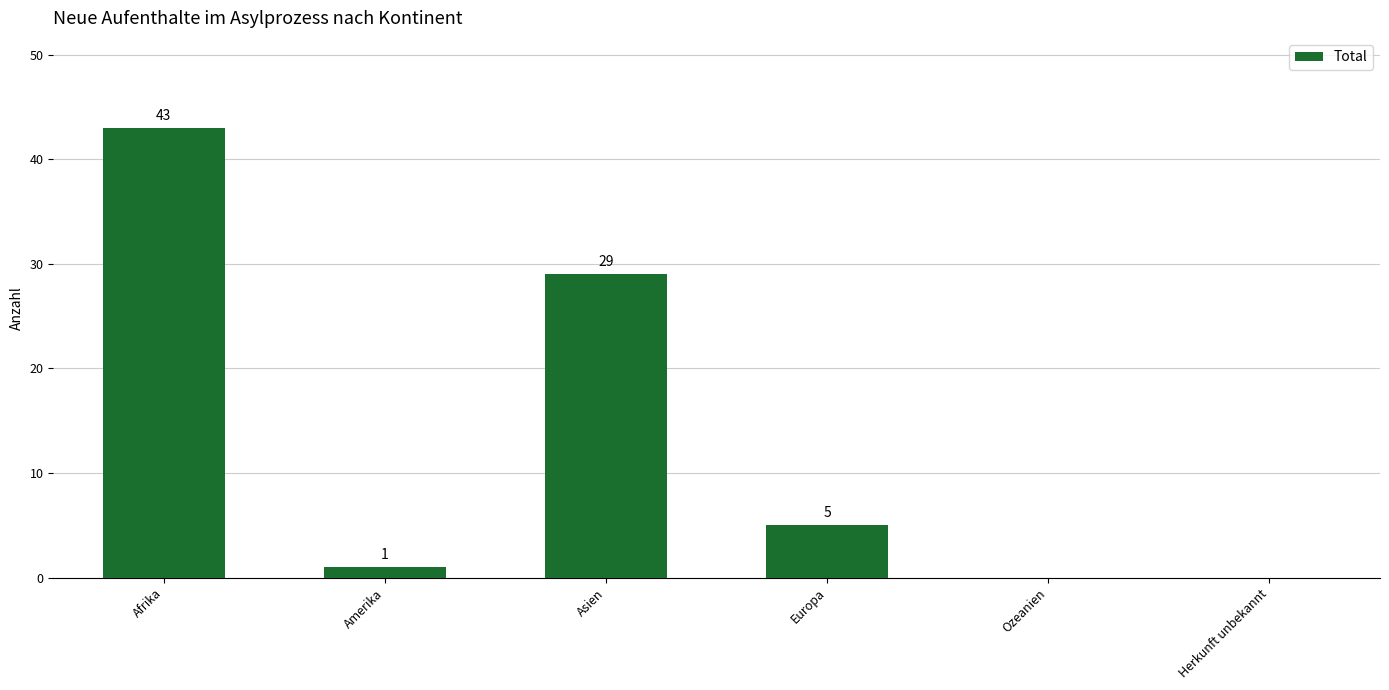

Reading left to right, transcribe all the data shown in this chart.

43	1	29	5	0	0